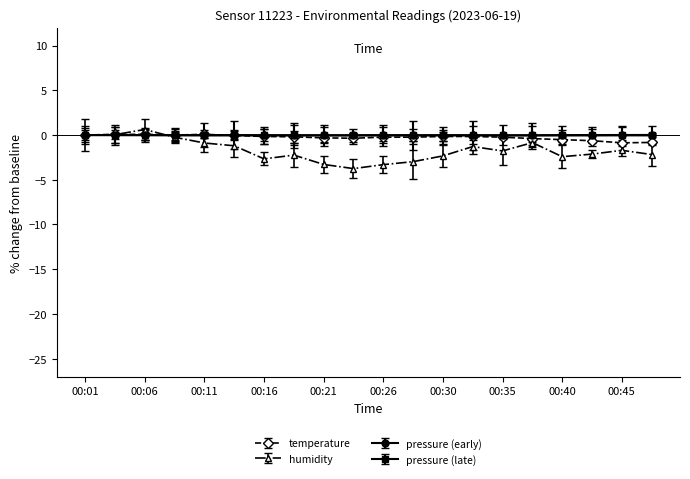

How many series are shown in this chart?

4